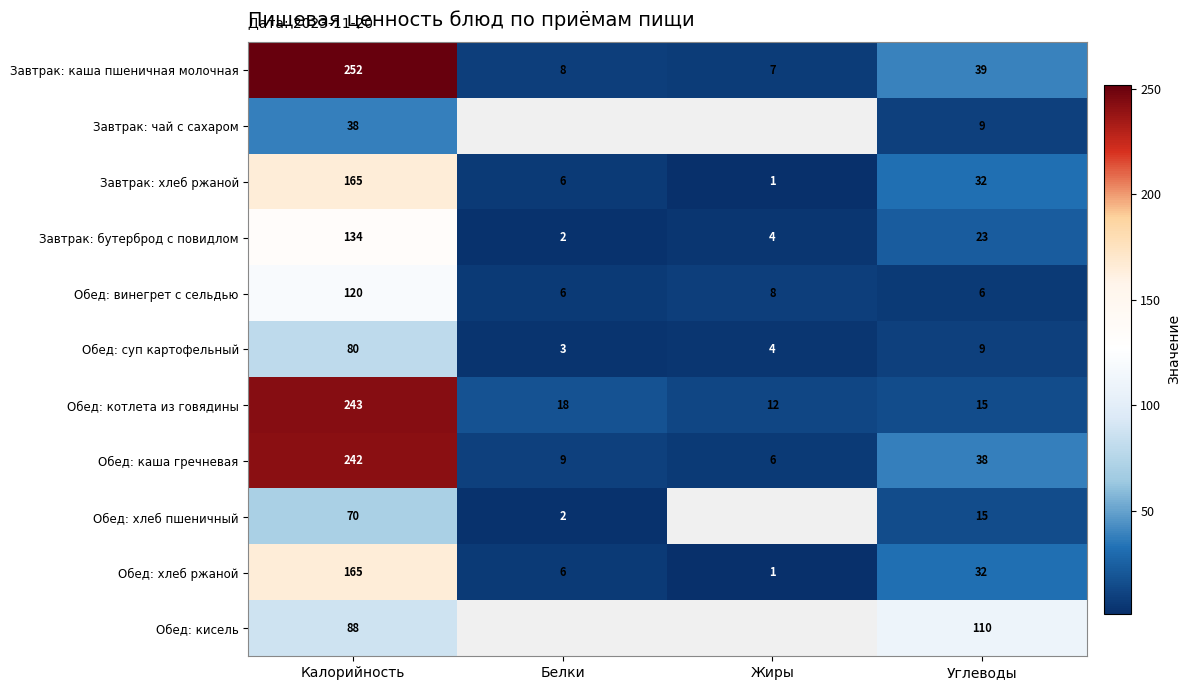

List the labels in order of Завтрак: каша пшеничная молочная value, largest first.

Калорийность, Углеводы, Белки, Жиры